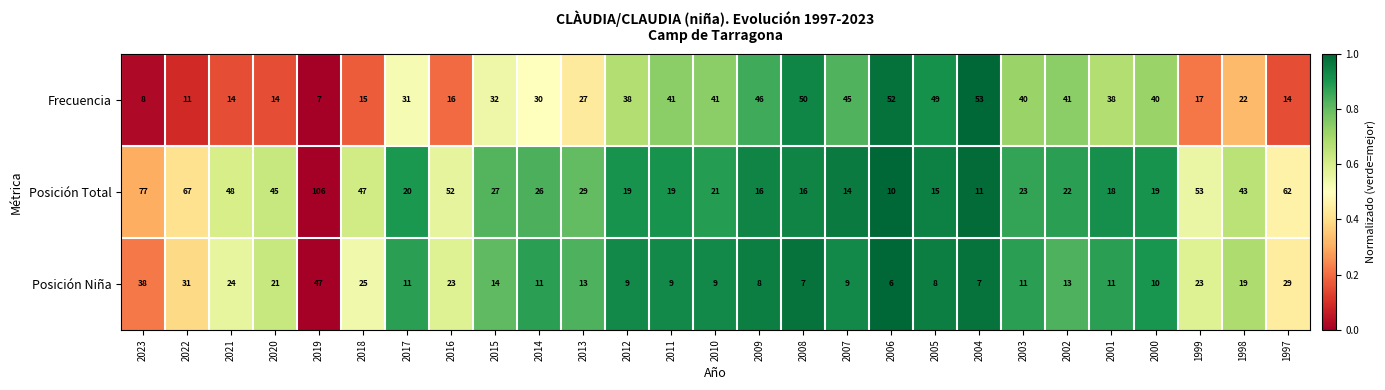

The Posición Total series shows 14 at 2006. True or false?

False